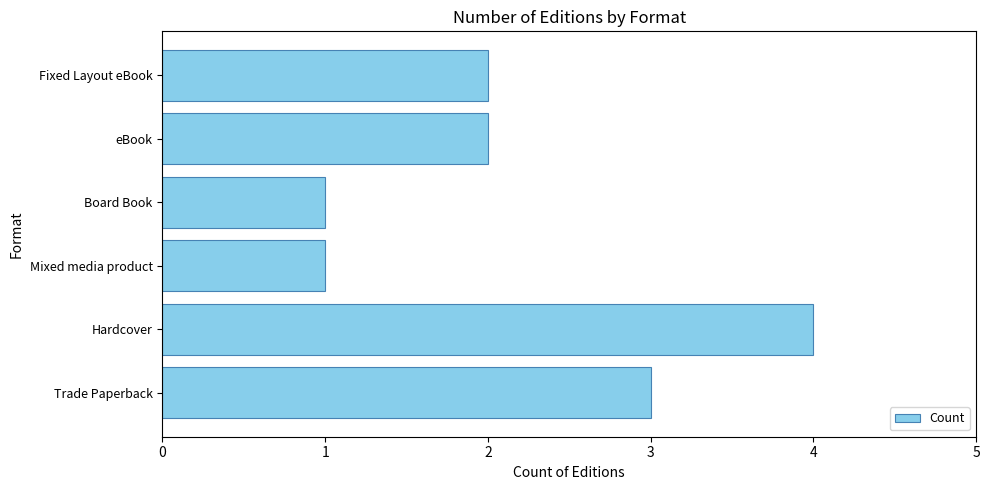

The value at eBook is 2. True or false?

True